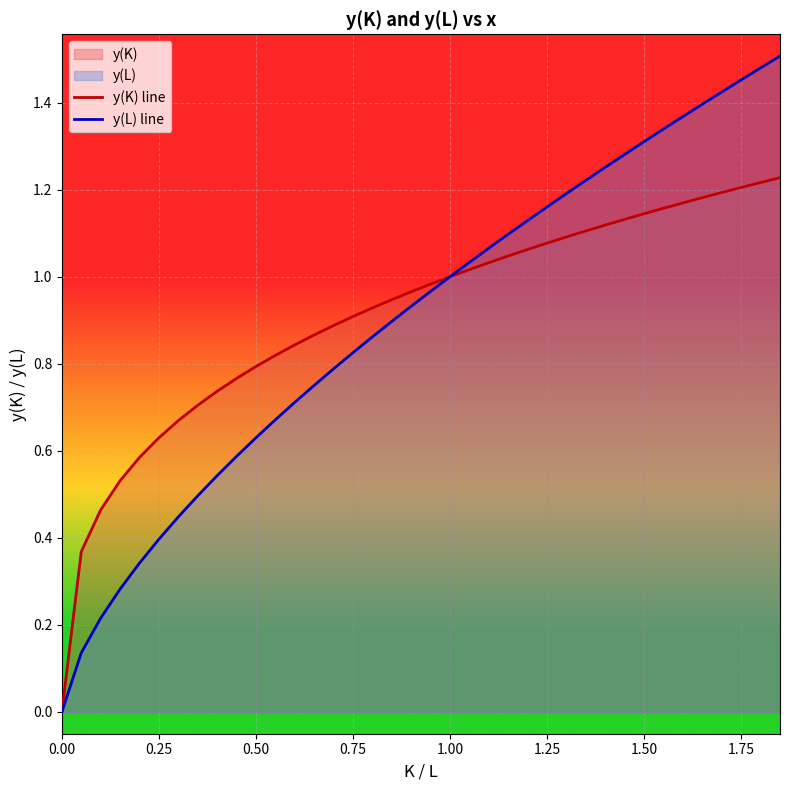

Which series has the largest total across all categories?

y(K) line